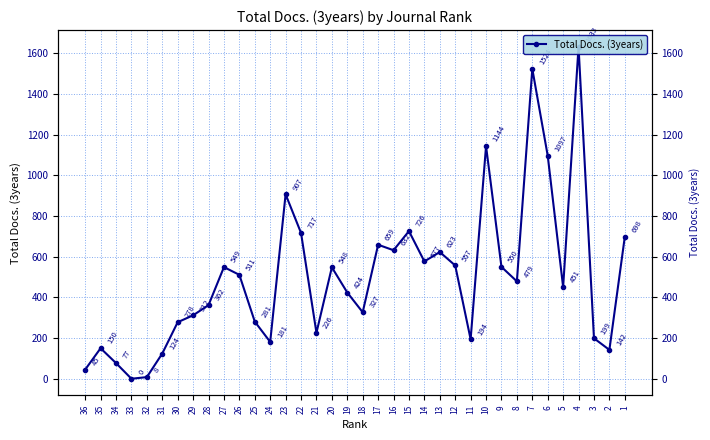

At which category does the chart reach its peak across all series?

4